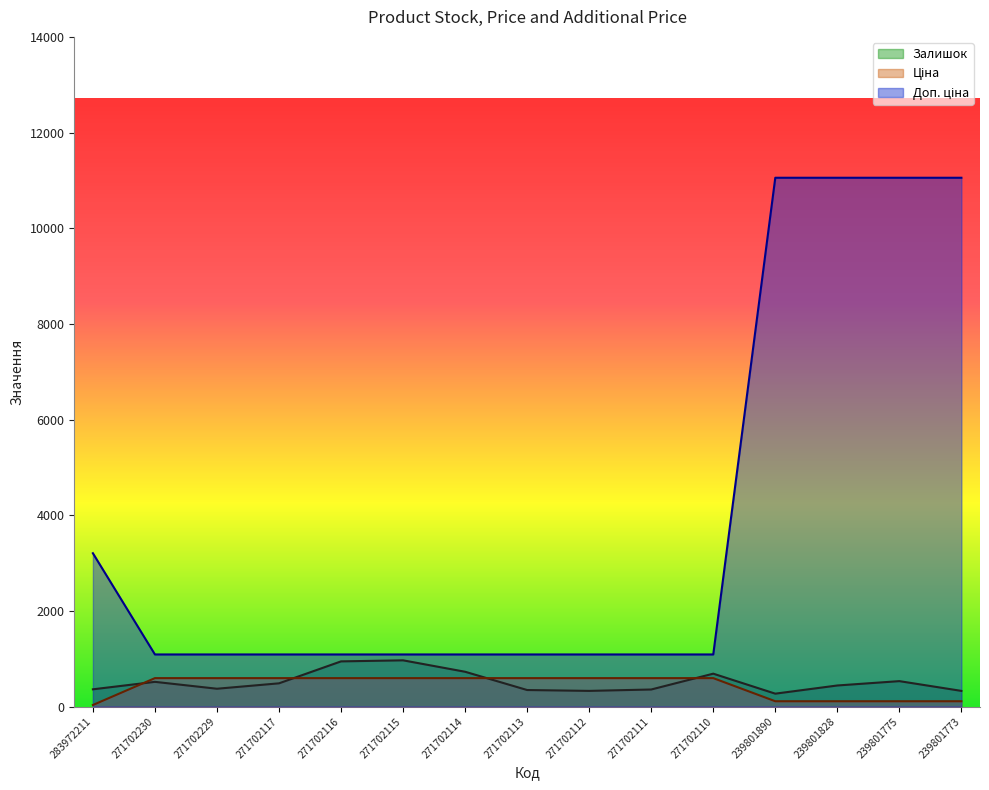

Between 283972211 and 271702113, which series saw the biggest shift?

Доп. ціна